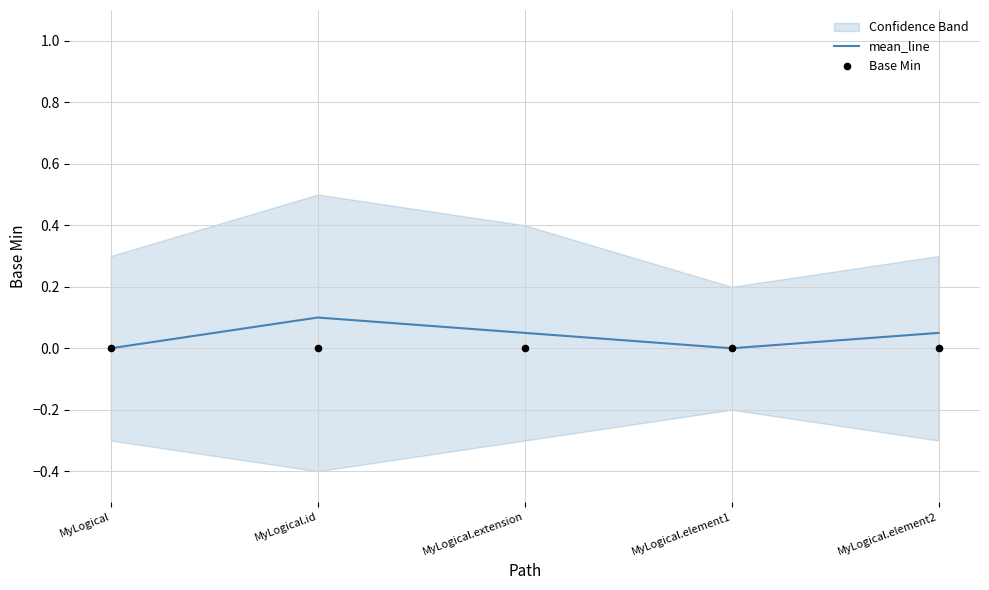

At how many categories does at least one series exceed 0?

3